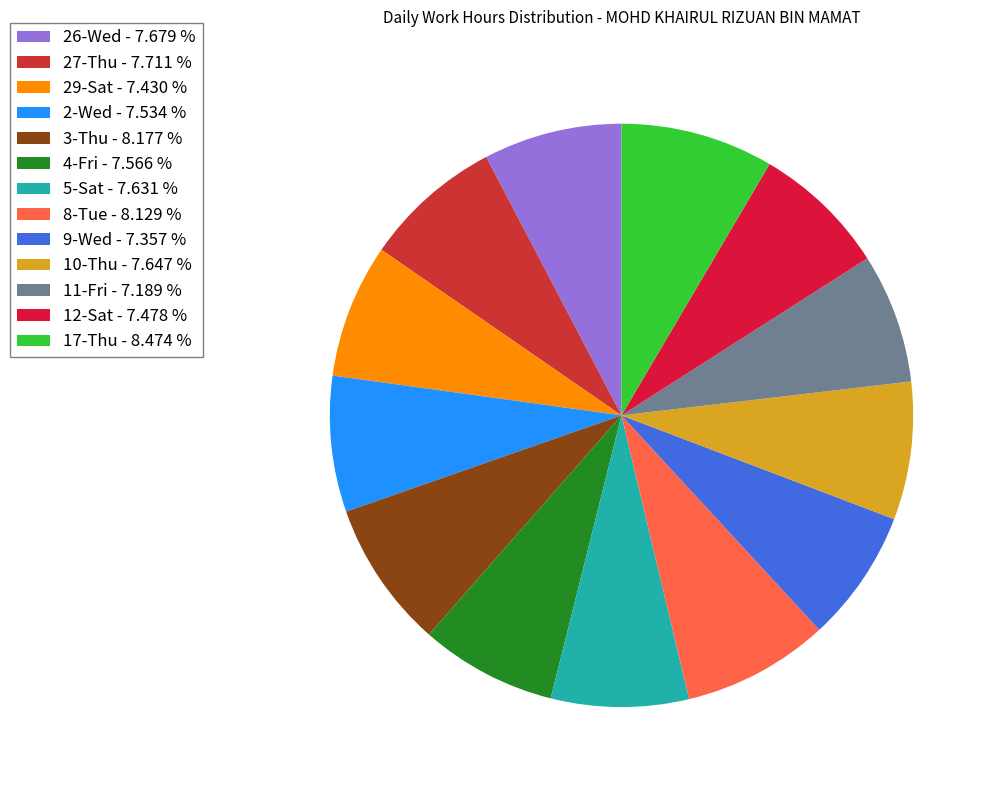

What portion of the pie excludes 4-Fri?

92.4%